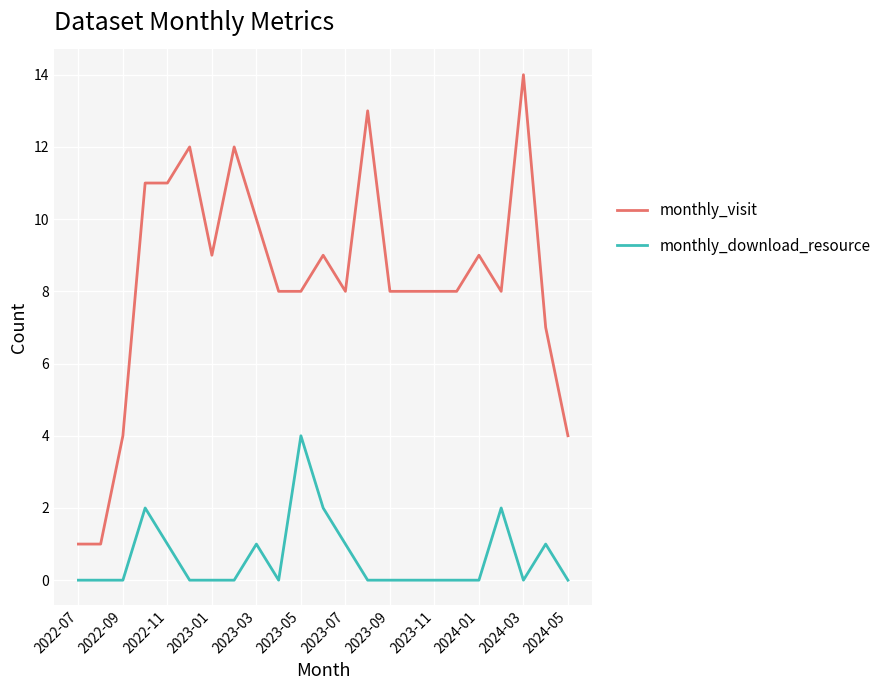

Which series has the largest total across all categories?

monthly_visit